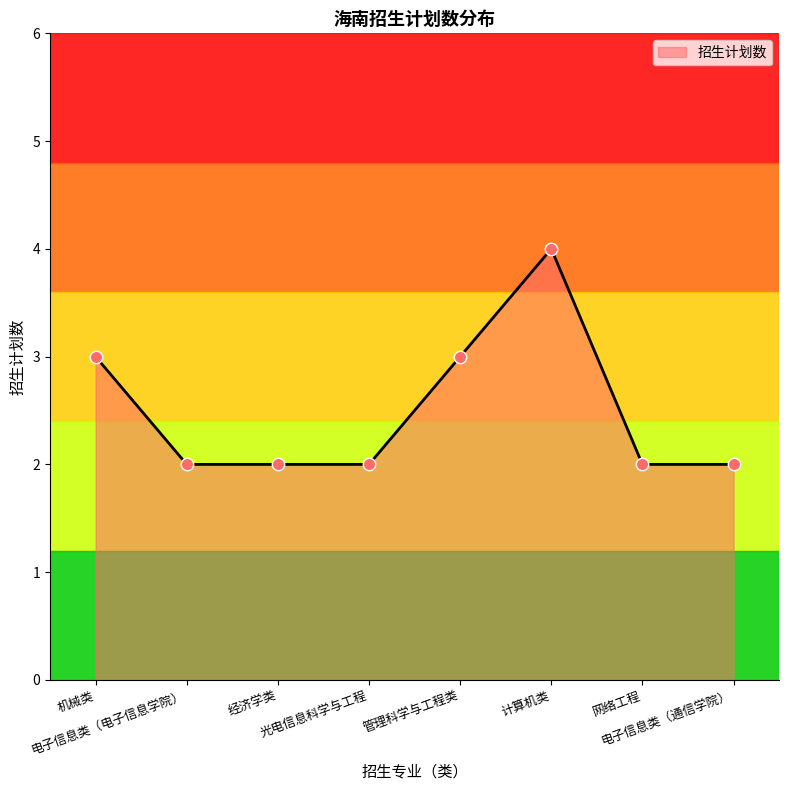

What is the change in value from 机械类 to 电子信息类（电子信息学院）?

-1